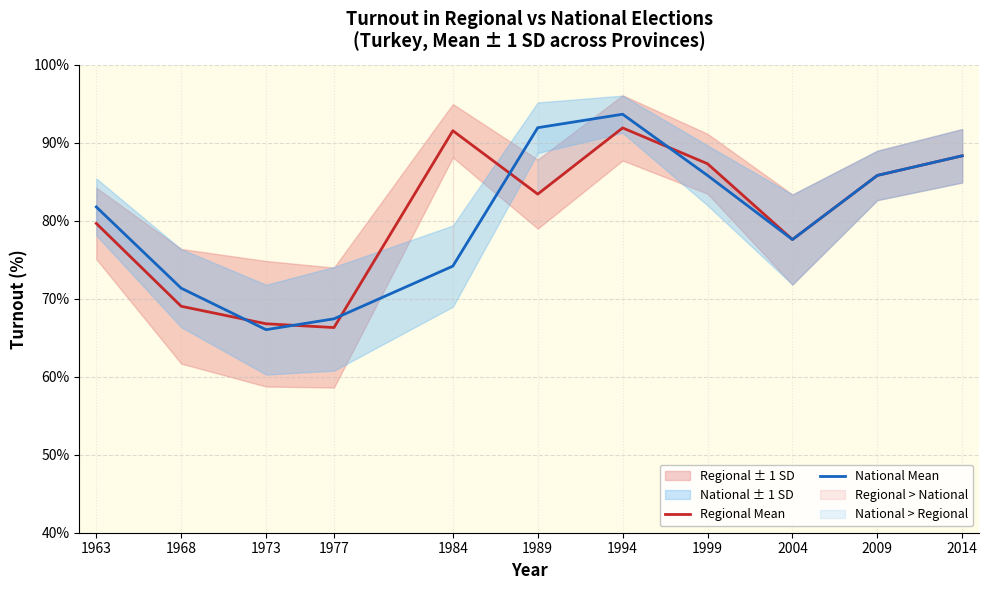

At which label is National Mean closest to 79?

2004